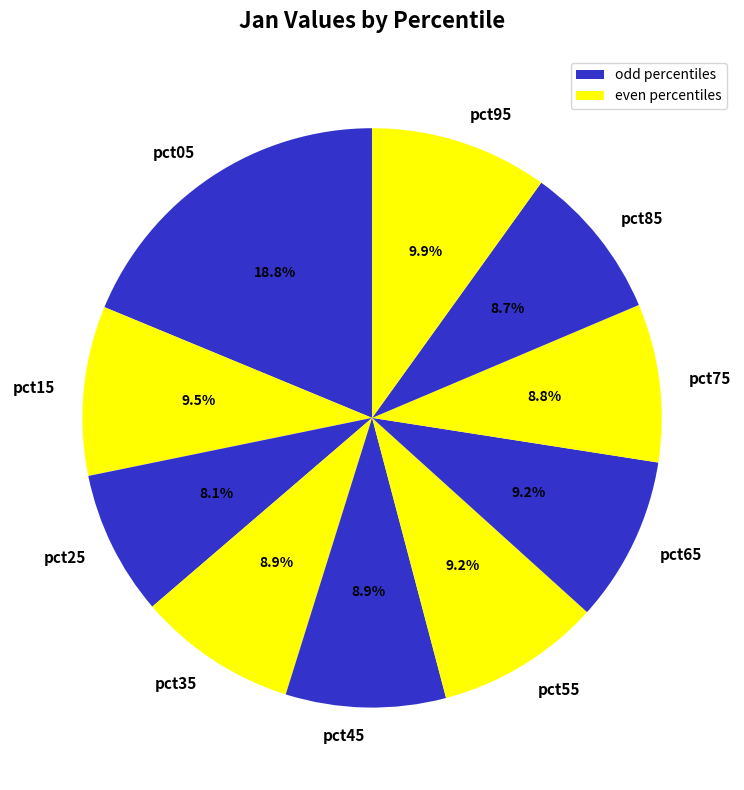

What portion of the pie excludes pct05?

81.2%